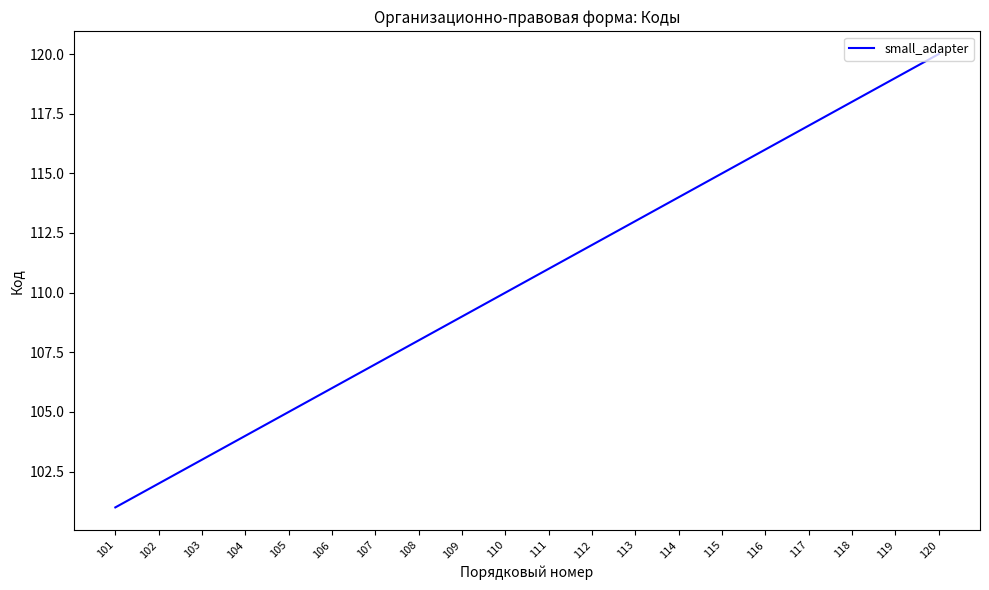

The value at 116 is 116. True or false?

True